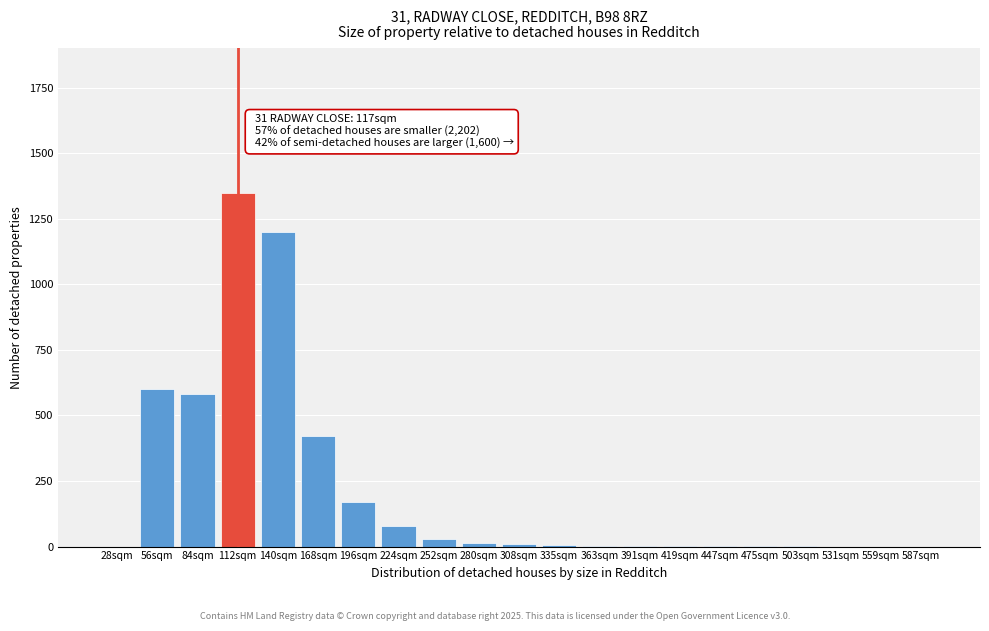

What is the sum of all values?

4468